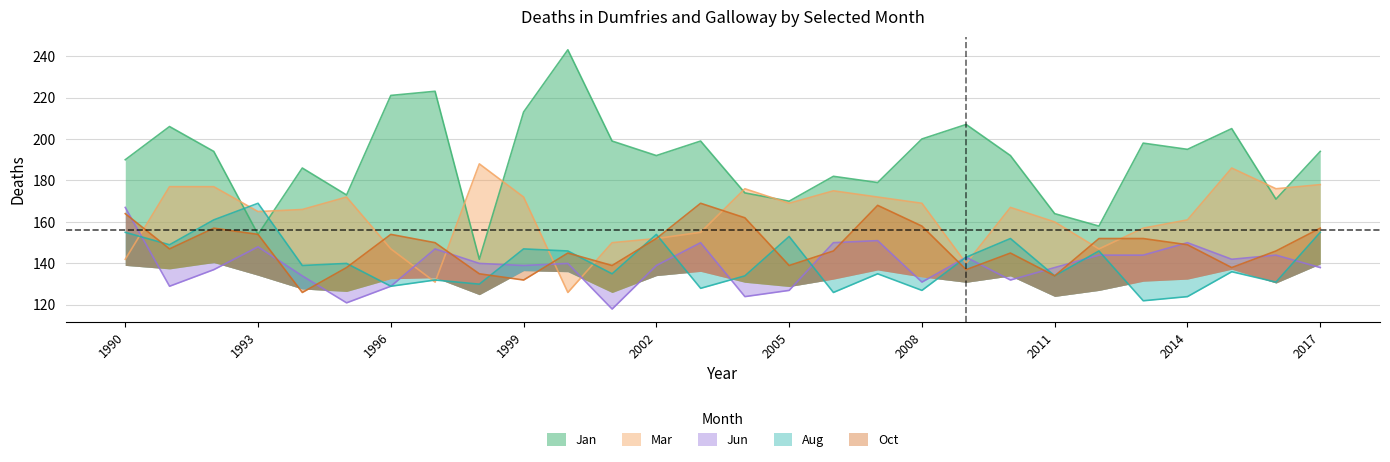

Is the value of Oct at 2008 greater than the value of Jun at 2000?

Yes